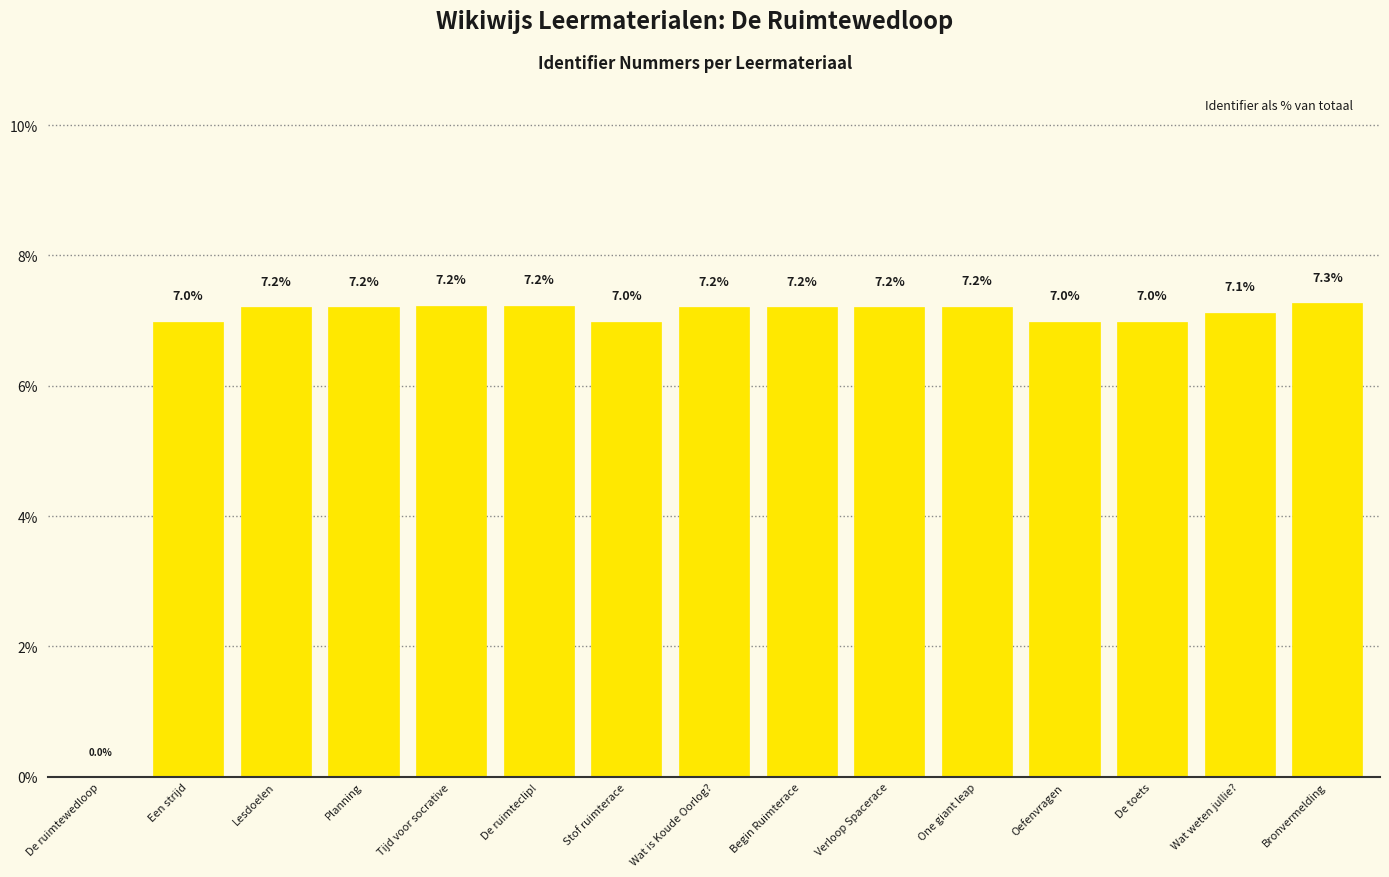

Are the bars horizontal?

No